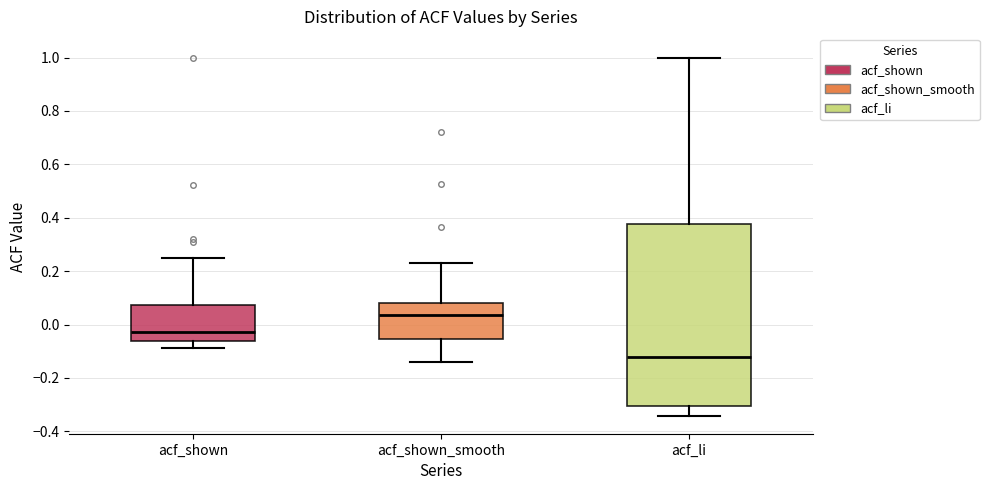

Reading left to right, read every box against the y-axis: the position of its median line, the range the box covers, and the ends of its whiskers. The values are not printed on the chart, so give them approximately, as read against the axis.

acf_shown: median -0.02, box -0.06 to 0.08, whiskers -0.08 to 0.26
acf_shown_smooth: median 0.04, box -0.06 to 0.08, whiskers -0.14 to 0.24
acf_li: median -0.12, box -0.30 to 0.38, whiskers -0.34 to 1.00